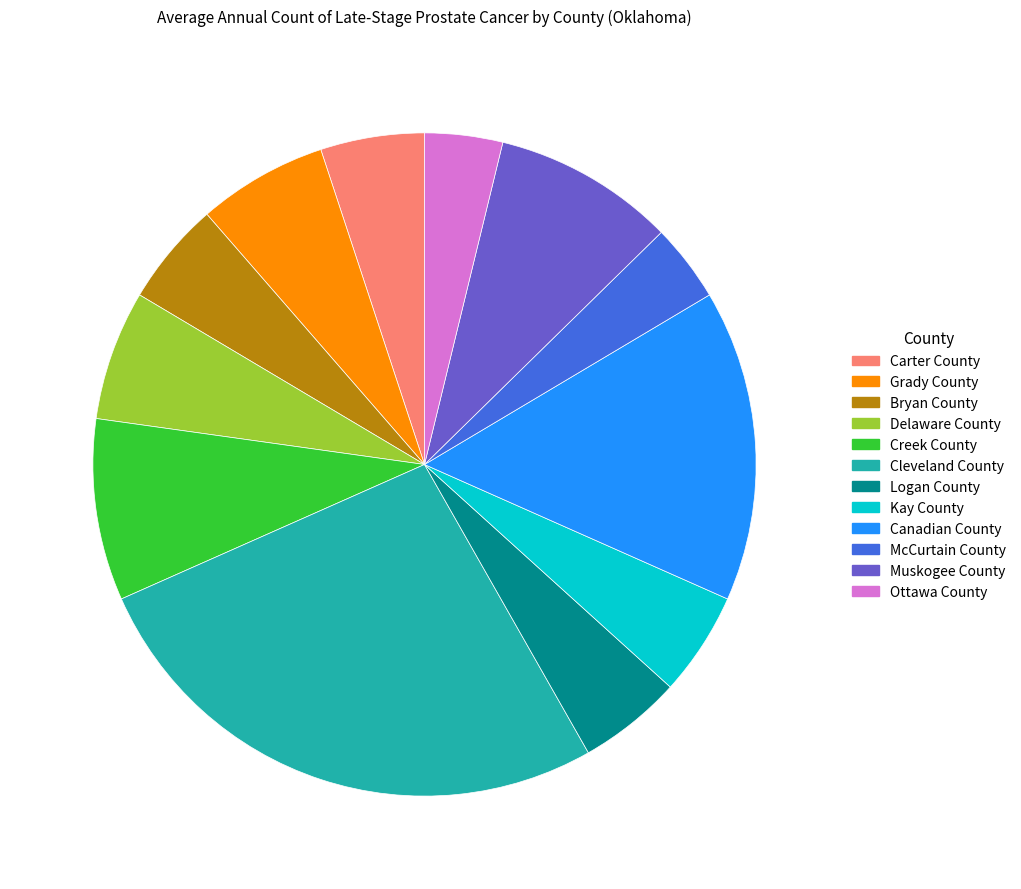

Approximately how many times larger is the value at Logan County compared to Ottawa County?

1.3